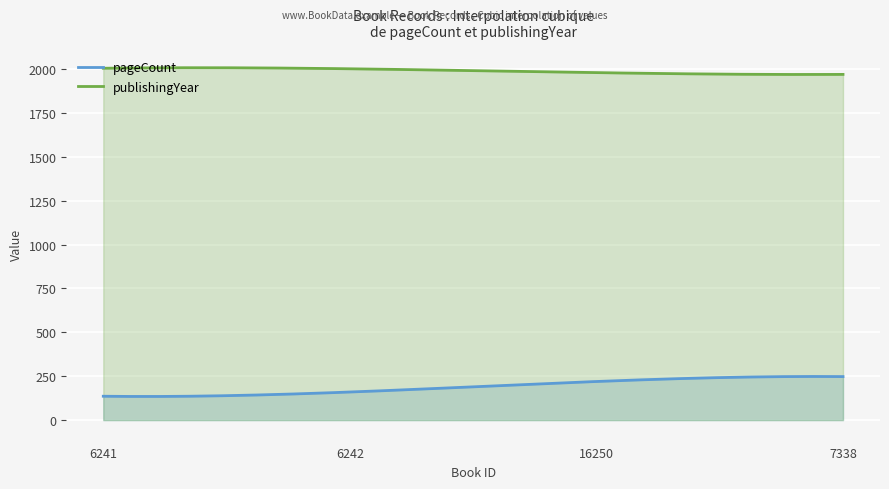

True or false: publishingYear and pageCount intersect in this chart.

False